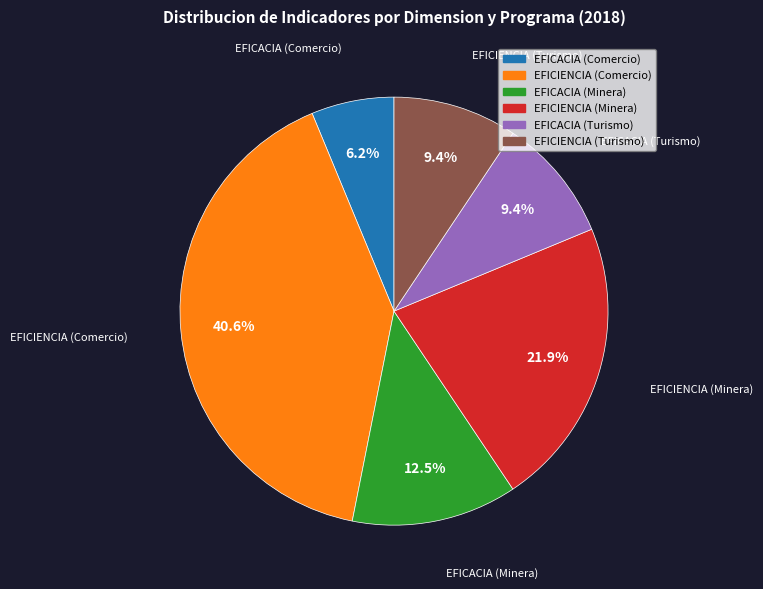

Does any single category account for the majority?

No